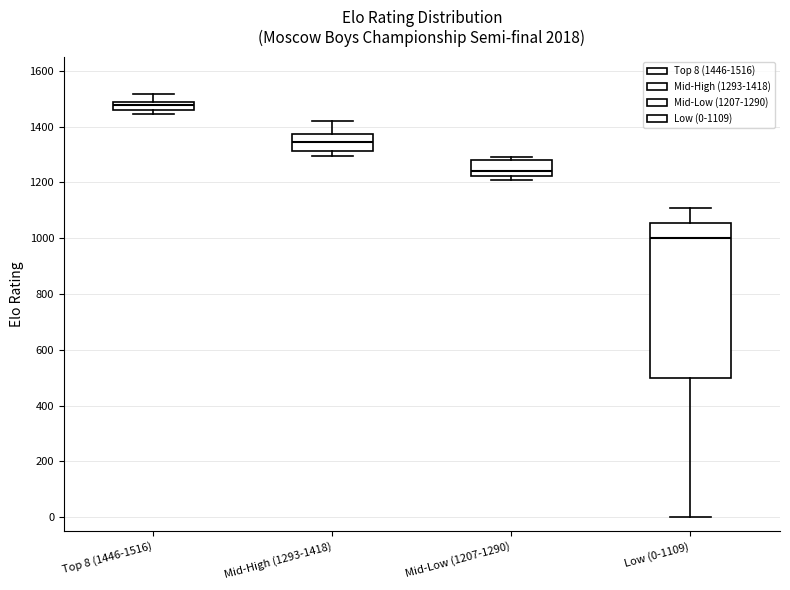

Which box is the tallest, from its lower edge to its upper edge?

Low (0-1109)